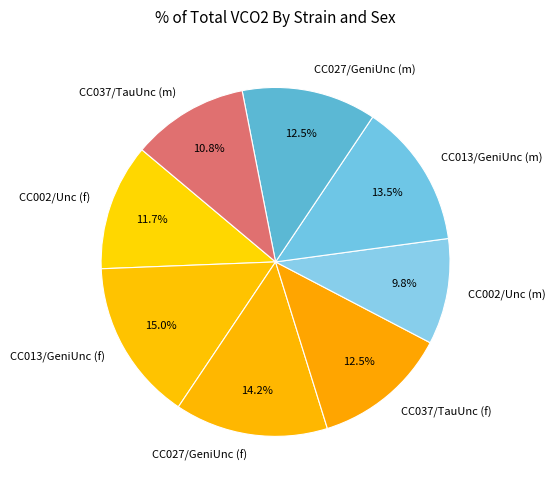

Count the number of slices in the pie.

8